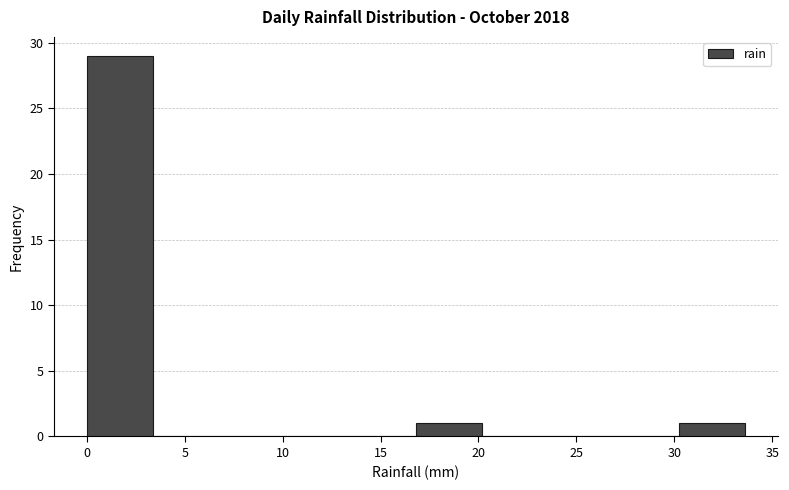

Which range on the x-axis has the tallest bar?

0.0 to 3.5